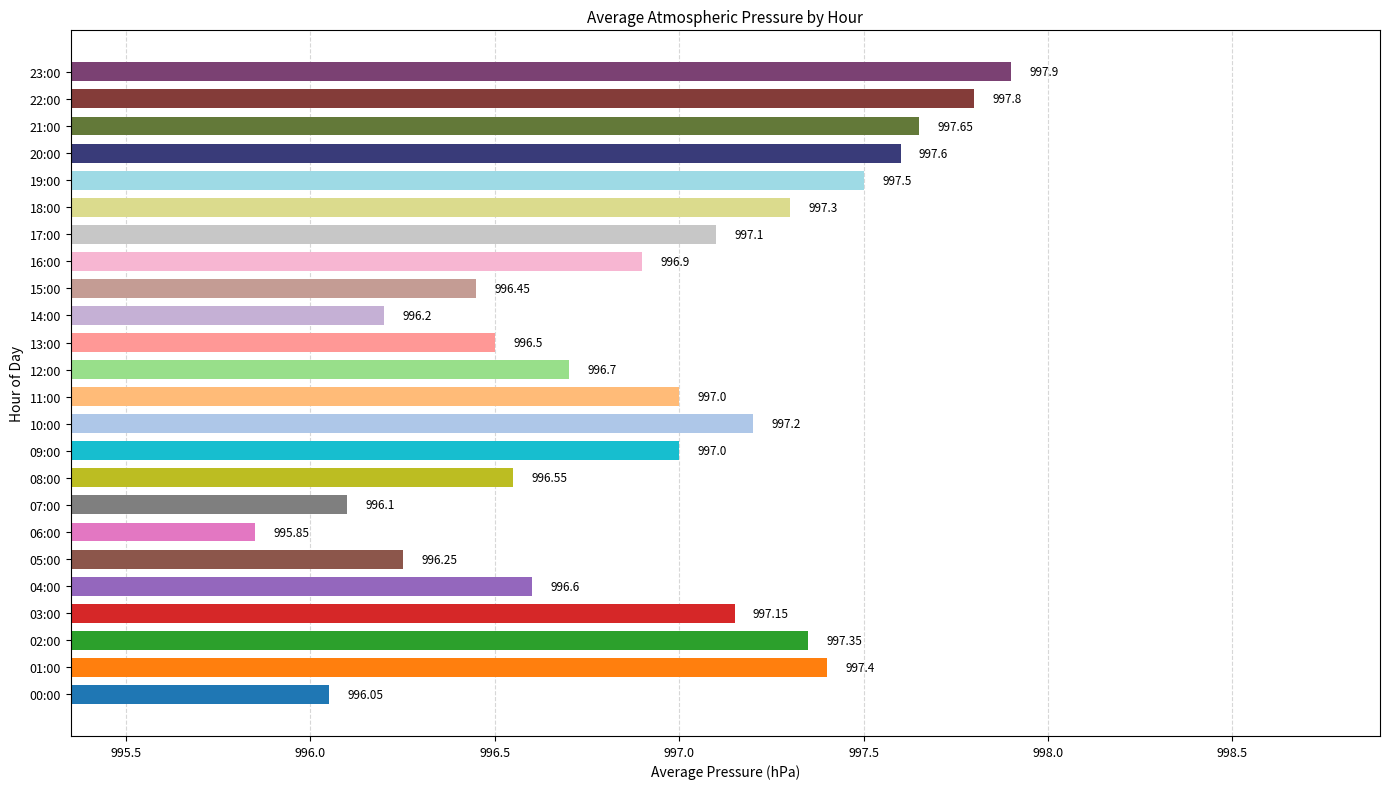

What is the average value?

996.9